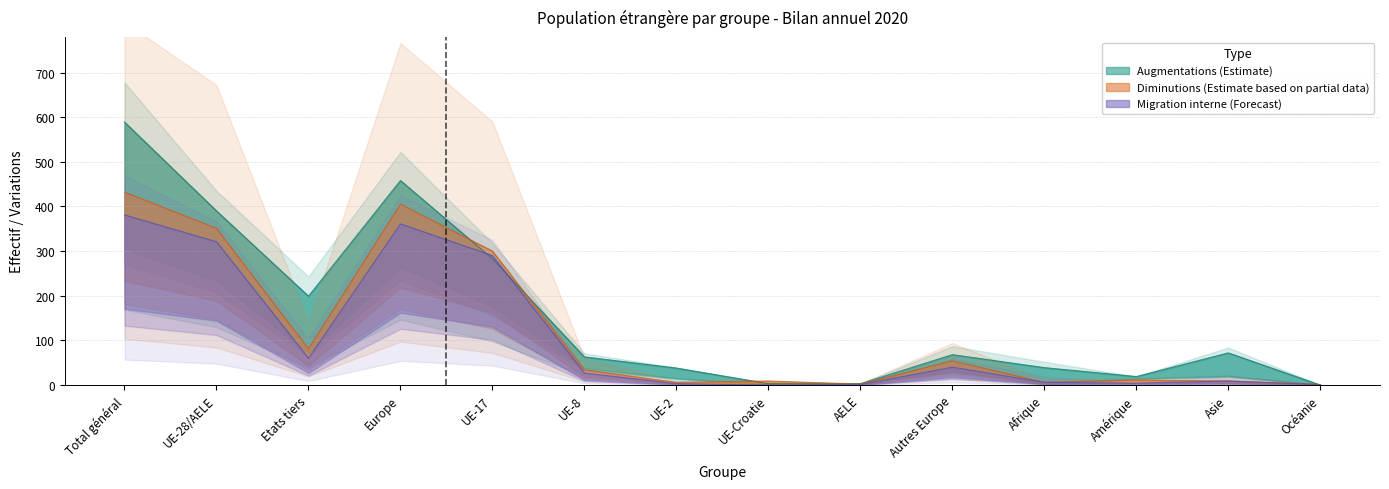

What is the label of the 2nd point from the right?

Asie